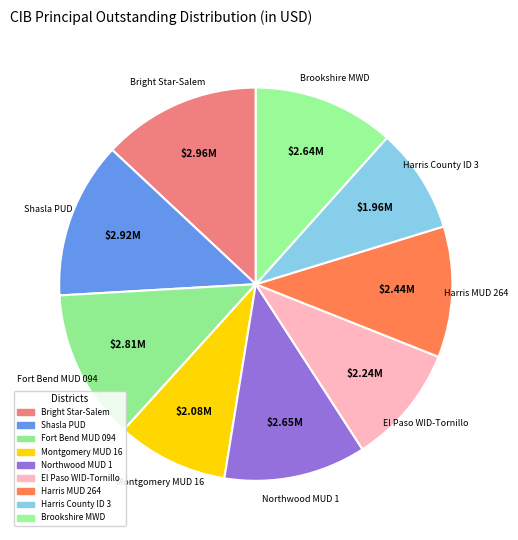

How many slices are in this pie chart?

9